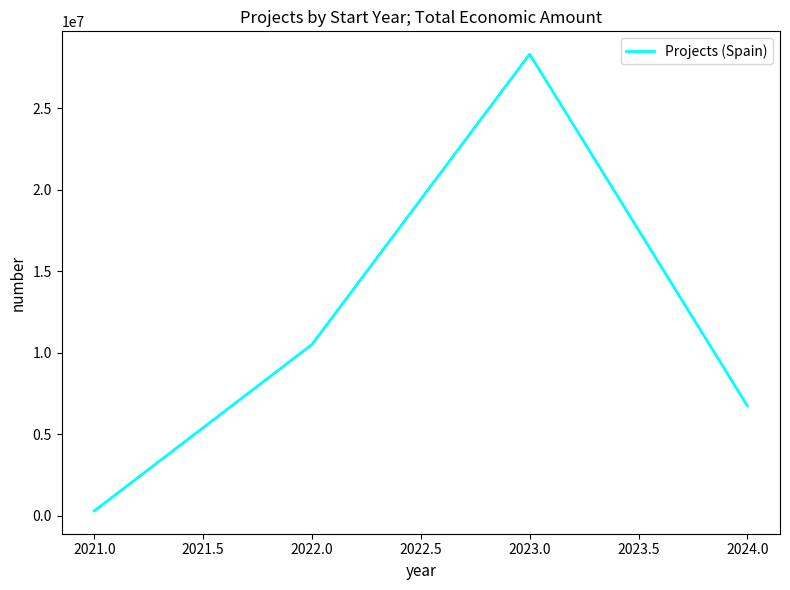

What is the greatest value displayed?

28304067